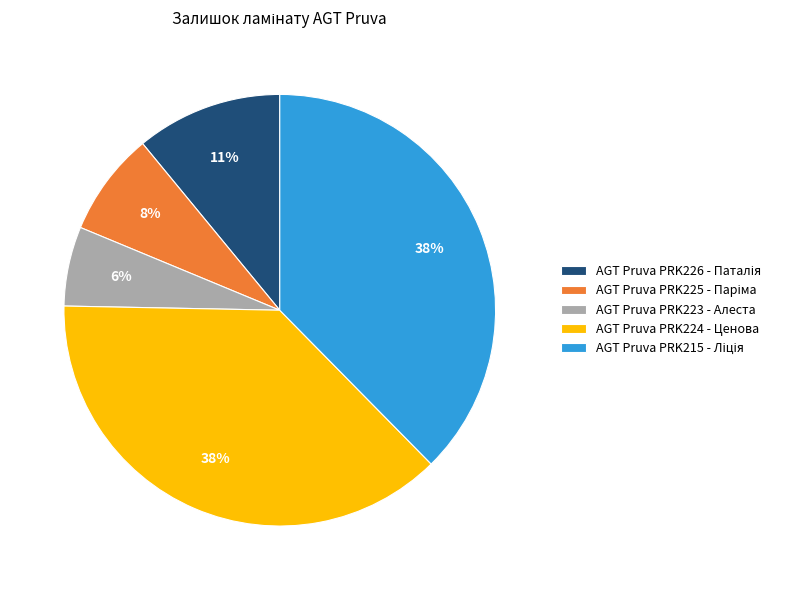

What is the smallest slice in the pie chart?

AGT Pruva PRK223 - Алеста